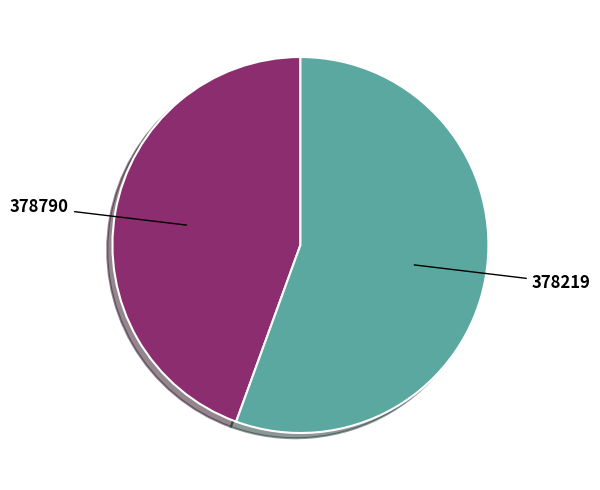

Is it true that 378219 is 66% of the pie?

False